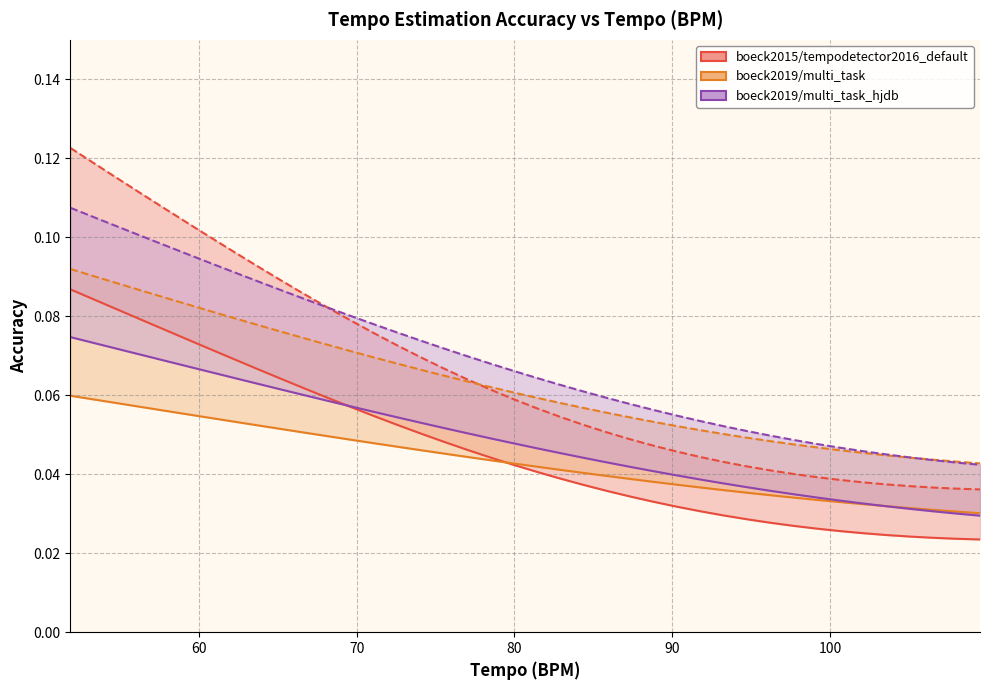

Count the boeck2019/multi_task_hjdb (lower) values in the range 0 to 1.

40